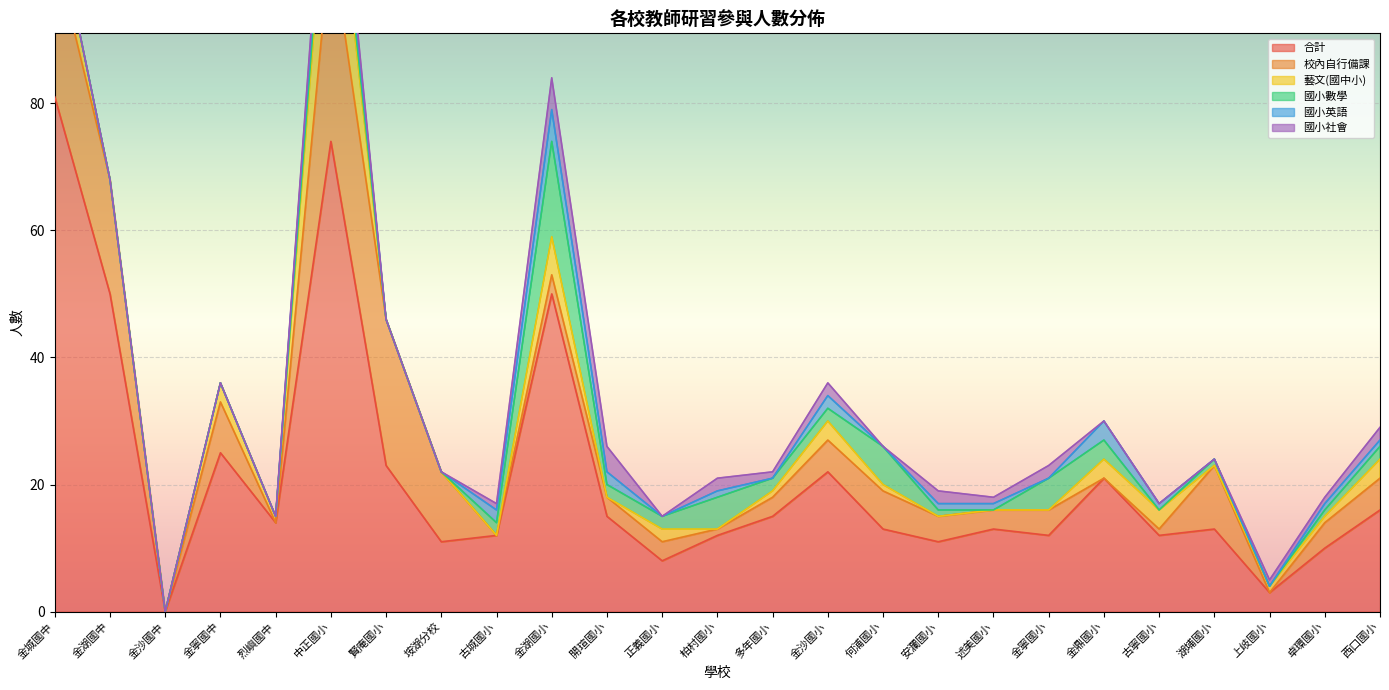

In 國小英語, how many points are higher than both neighbors (excluding endpoints)?

5